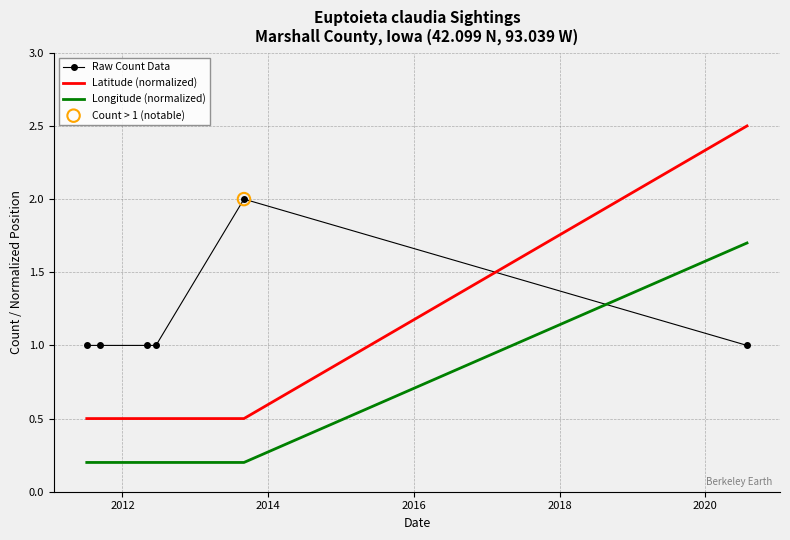

Which series has the largest range (max minus min)?

Latitude (normalized)